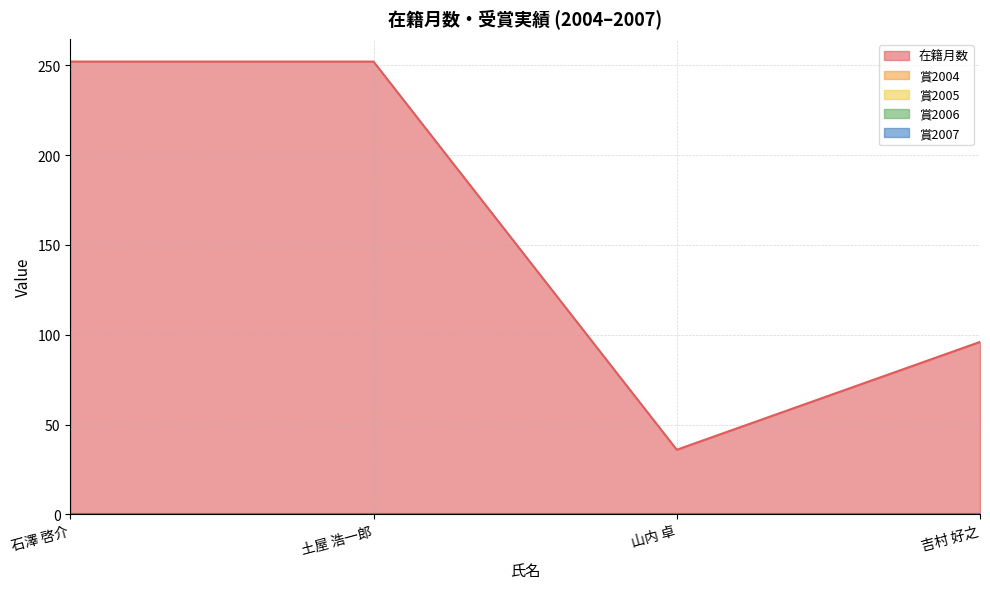

What is the difference between the highest and lowest values at 山内 卓?

36